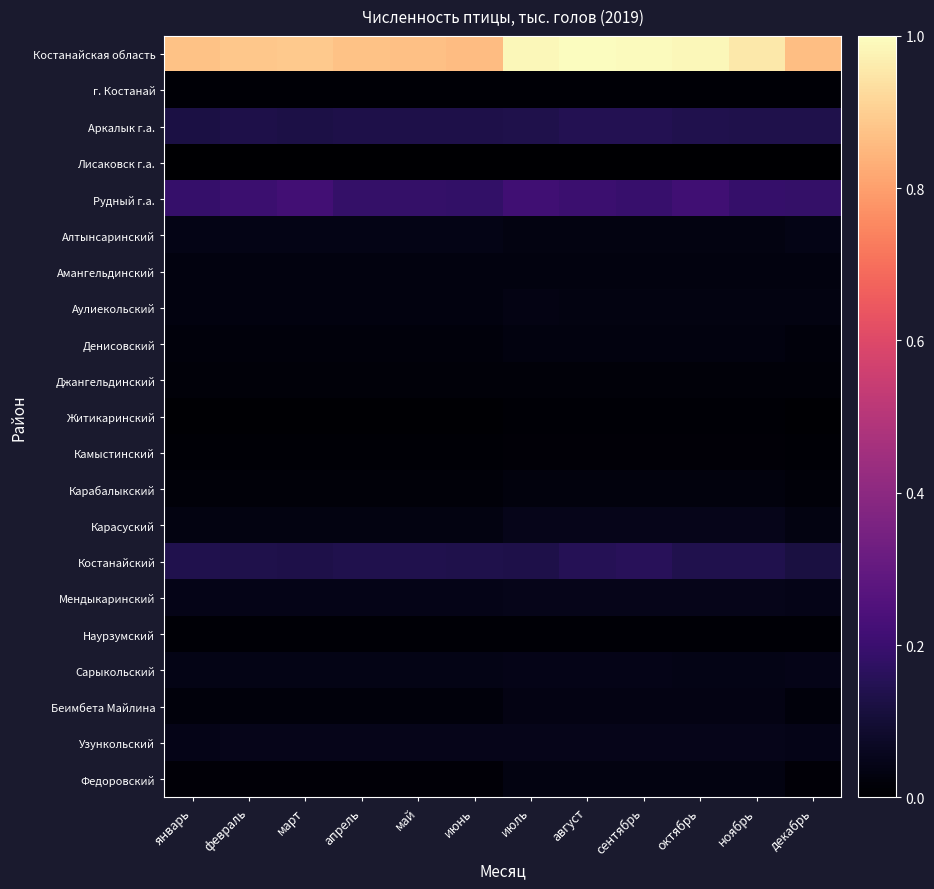

Reading left to right, list all the values displayed in this chart.

Костанайская область: январь=0.9	февраль=0.9	март=0.9	апрель=0.9	май=0.9	июнь=0.9	июль=1.0	август=1.0	сентябрь=1.0	октябрь=1.0	ноябрь=1.0	декабрь=0.9
г. Костанай: январь=0.0	февраль=0.0	март=0.0	апрель=0.0	май=0.0	июнь=0.0	июль=0.0	август=0.0	сентябрь=0.0	октябрь=0.0	ноябрь=0.0	декабрь=0.0
Аркалык г.а.: январь=0.1	февраль=0.1	март=0.1	апрель=0.1	май=0.1	июнь=0.1	июль=0.1	август=0.1	сентябрь=0.1	октябрь=0.1	ноябрь=0.1	декабрь=0.1
Лисаковск г.а.: январь=0.0	февраль=0.0	март=0.0	апрель=0.0	май=0.0	июнь=0.0	июль=0.0	август=0.0	сентябрь=0.0	октябрь=0.0	ноябрь=0.0	декабрь=0.0
Рудный г.а.: январь=0.2	февраль=0.2	март=0.2	апрель=0.2	май=0.2	июнь=0.2	июль=0.2	август=0.2	сентябрь=0.2	октябрь=0.2	ноябрь=0.2	декабрь=0.2
Алтынсаринский: январь=0.0	февраль=0.0	март=0.0	апрель=0.0	май=0.0	июнь=0.0	июль=0.0	август=0.0	сентябрь=0.0	октябрь=0.0	ноябрь=0.0	декабрь=0.0
Амангельдинский: январь=0.0	февраль=0.0	март=0.0	апрель=0.0	май=0.0	июнь=0.0	июль=0.0	август=0.0	сентябрь=0.0	октябрь=0.0	ноябрь=0.0	декабрь=0.0
Аулиекольский: январь=0.0	февраль=0.0	март=0.0	апрель=0.0	май=0.0	июнь=0.0	июль=0.0	август=0.0	сентябрь=0.0	октябрь=0.0	ноябрь=0.0	декабрь=0.0
Денисовский: январь=0.0	февраль=0.0	март=0.0	апрель=0.0	май=0.0	июнь=0.0	июль=0.0	август=0.0	сентябрь=0.0	октябрь=0.0	ноябрь=0.0	декабрь=0.0
Джангельдинский: январь=0.0	февраль=0.0	март=0.0	апрель=0.0	май=0.0	июнь=0.0	июль=0.0	август=0.0	сентябрь=0.0	октябрь=0.0	ноябрь=0.0	декабрь=0.0
Житикаринский: январь=0.0	февраль=0.0	март=0.0	апрель=0.0	май=0.0	июнь=0.0	июль=0.0	август=0.0	сентябрь=0.0	октябрь=0.0	ноябрь=0.0	декабрь=0.0
Камыстинский: январь=0.0	февраль=0.0	март=0.0	апрель=0.0	май=0.0	июнь=0.0	июль=0.0	август=0.0	сентябрь=0.0	октябрь=0.0	ноябрь=0.0	декабрь=0.0
Карабалыкский: январь=0.0	февраль=0.0	март=0.0	апрель=0.0	май=0.0	июнь=0.0	июль=0.0	август=0.0	сентябрь=0.0	октябрь=0.0	ноябрь=0.0	декабрь=0.0
Карасуский: январь=0.0	февраль=0.0	март=0.0	апрель=0.0	май=0.0	июнь=0.0	июль=0.0	август=0.0	сентябрь=0.0	октябрь=0.0	ноябрь=0.0	декабрь=0.0
Костанайский: январь=0.1	февраль=0.1	март=0.1	апрель=0.1	май=0.1	июнь=0.1	июль=0.1	август=0.2	сентябрь=0.2	октябрь=0.1	ноябрь=0.1	декабрь=0.1
Мендыкаринский: январь=0.0	февраль=0.0	март=0.0	апрель=0.0	май=0.0	июнь=0.0	июль=0.0	август=0.0	сентябрь=0.0	октябрь=0.0	ноябрь=0.0	декабрь=0.0
Наурзумский: январь=0.0	февраль=0.0	март=0.0	апрель=0.0	май=0.0	июнь=0.0	июль=0.0	август=0.0	сентябрь=0.0	октябрь=0.0	ноябрь=0.0	декабрь=0.0
Сарыкольский: январь=0.0	февраль=0.0	март=0.0	апрель=0.0	май=0.0	июнь=0.0	июль=0.0	август=0.0	сентябрь=0.0	октябрь=0.0	ноябрь=0.0	декабрь=0.0
Беимбета Майлина: январь=0.0	февраль=0.0	март=0.0	апрель=0.0	май=0.0	июнь=0.0	июль=0.0	август=0.0	сентябрь=0.0	октябрь=0.0	ноябрь=0.0	декабрь=0.0
Узункольский: январь=0.0	февраль=0.0	март=0.0	апрель=0.0	май=0.0	июнь=0.0	июль=0.0	август=0.0	сентябрь=0.0	октябрь=0.0	ноябрь=0.0	декабрь=0.0
Федоровский: январь=0.0	февраль=0.0	март=0.0	апрель=0.0	май=0.0	июнь=0.0	июль=0.0	август=0.0	сентябрь=0.0	октябрь=0.0	ноябрь=0.0	декабрь=0.0